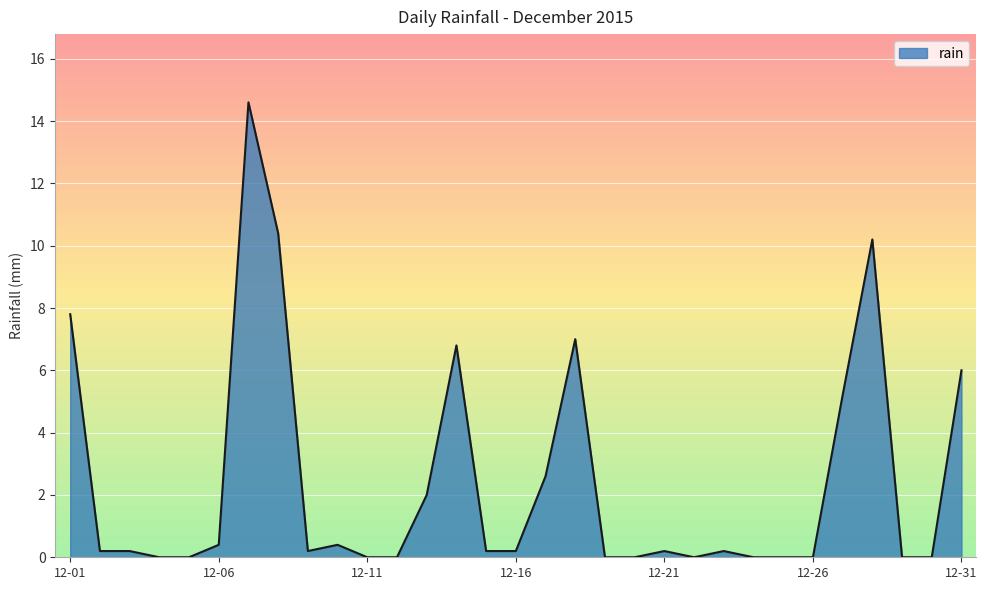

Does the chart display data point markers on the line(s)?

No